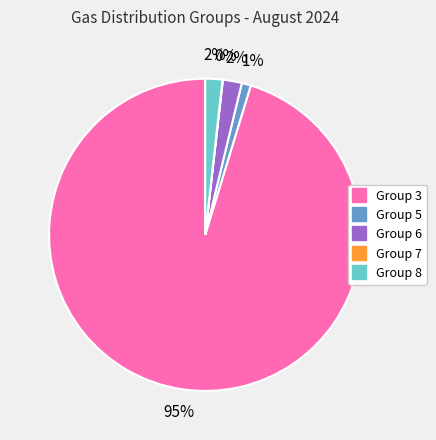

Is there a majority slice in this chart?

Yes